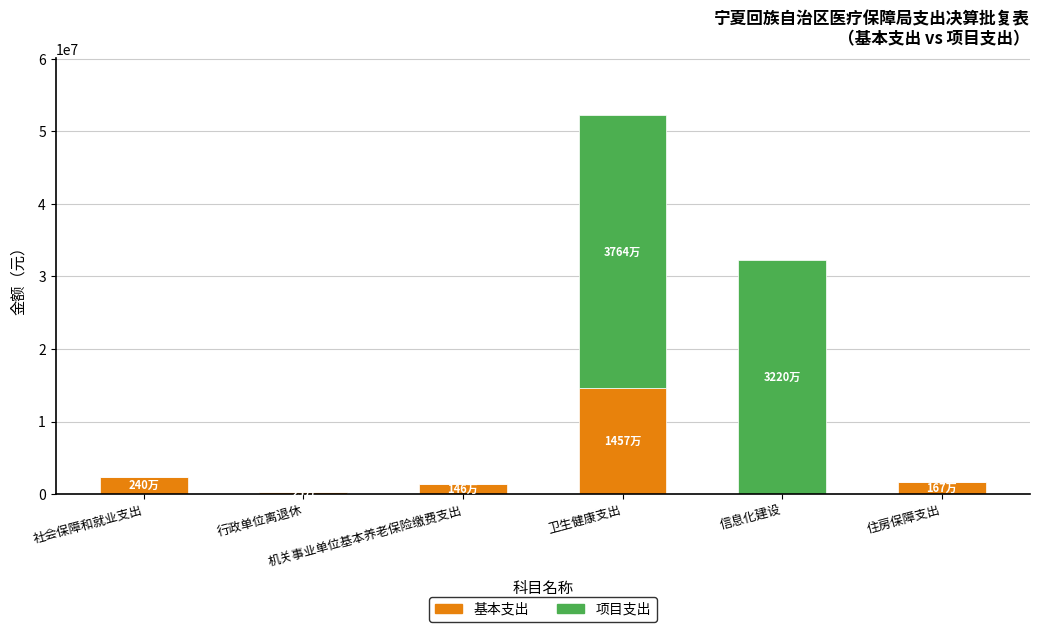

What is the maximum value for 基本支出?

14571310.8